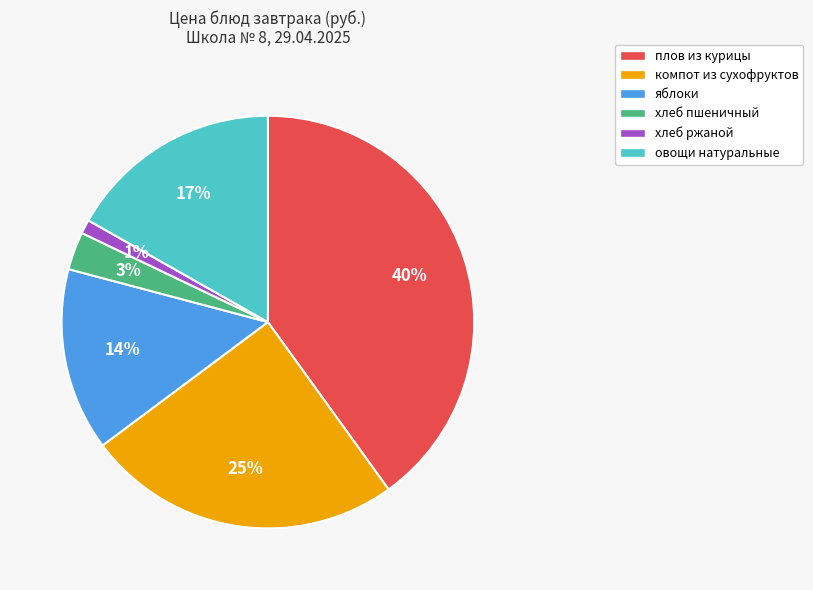

Is it true that плов из курицы is 46% of the pie?

False